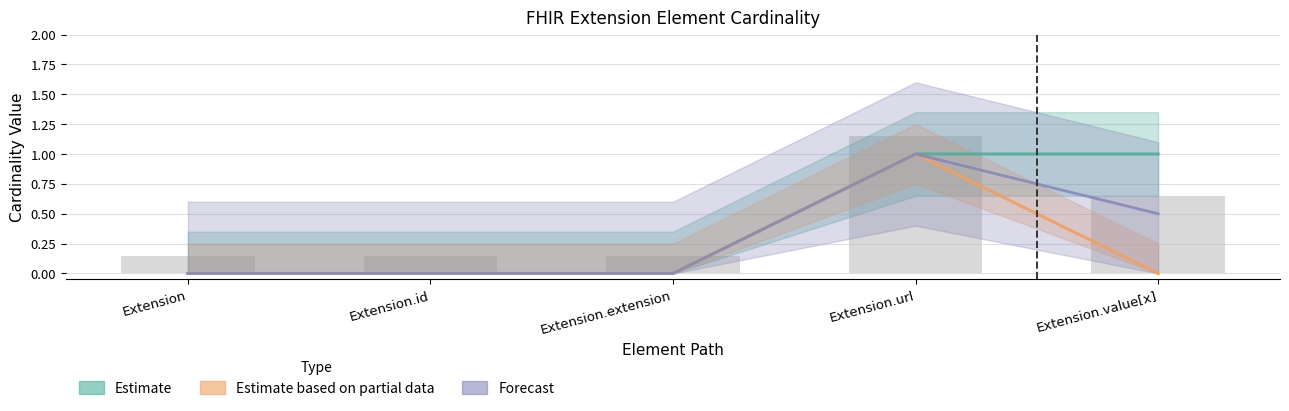

What is the difference between the maximum and minimum values in the Min series?

1